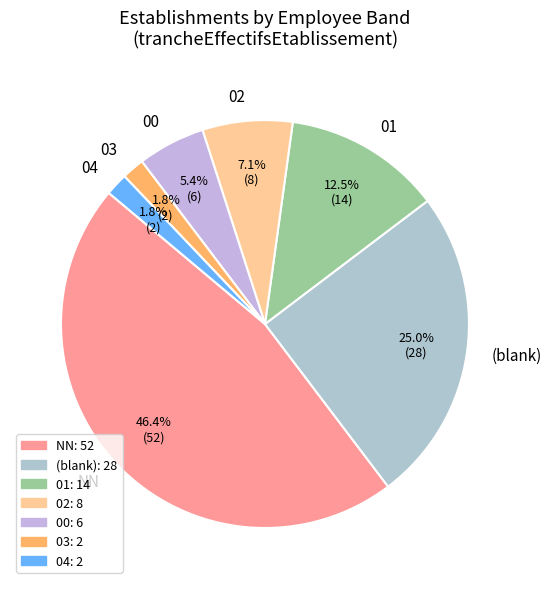

What is the largest slice in the pie chart?

NN